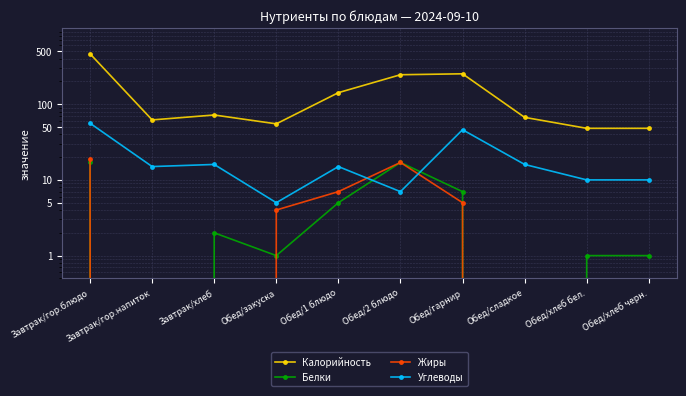

What is the difference between the maximum and minimum values in the Белки series?

17